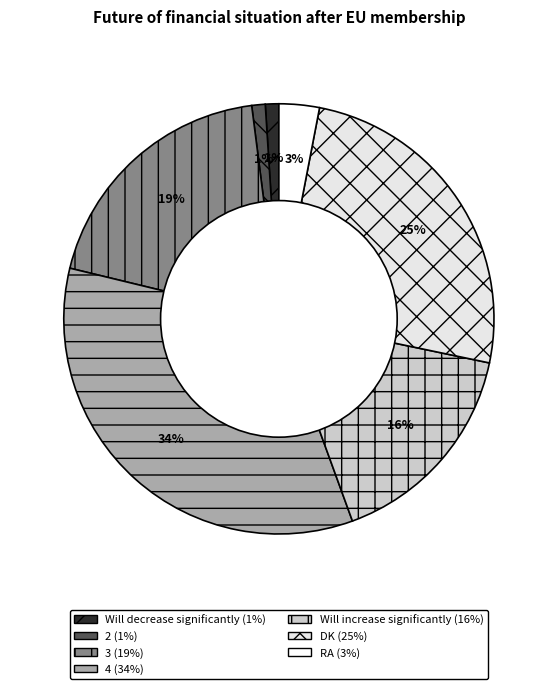

True or false: 3 accounts for 11% of the total.

False